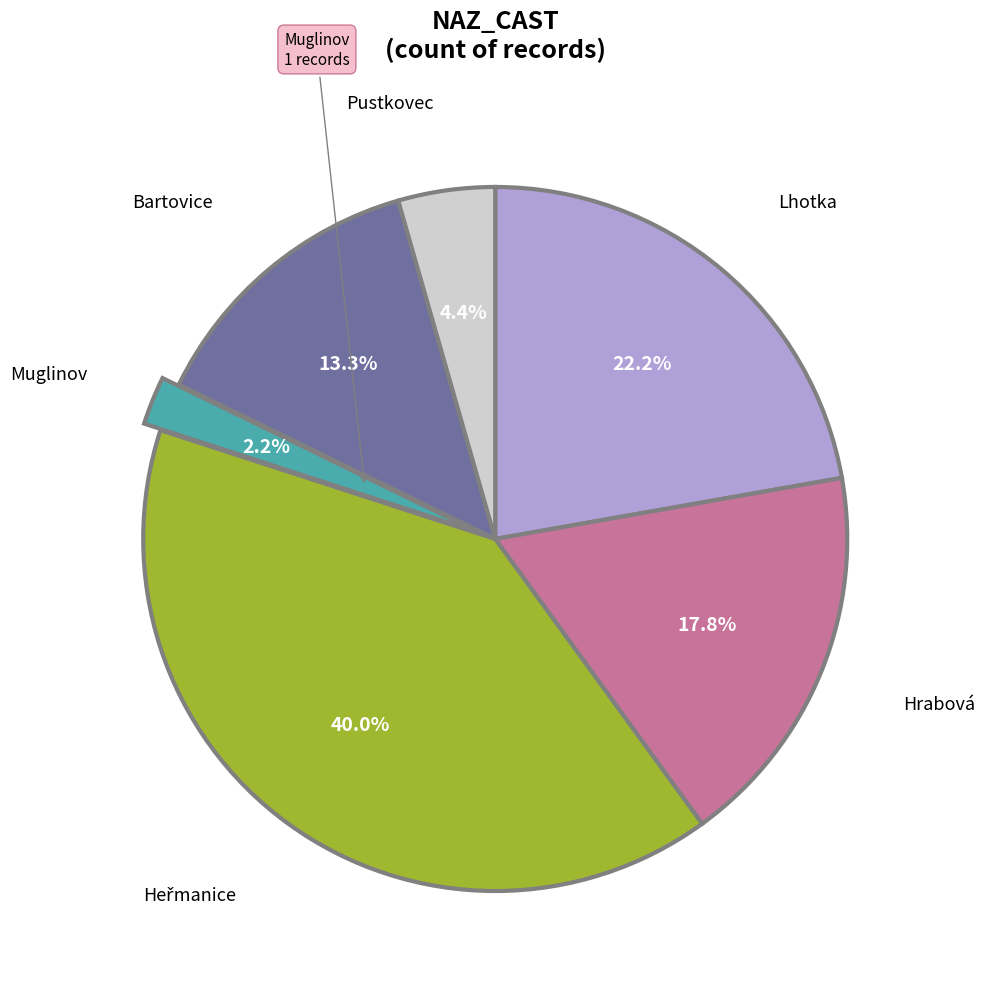

Does any single category account for the majority?

No